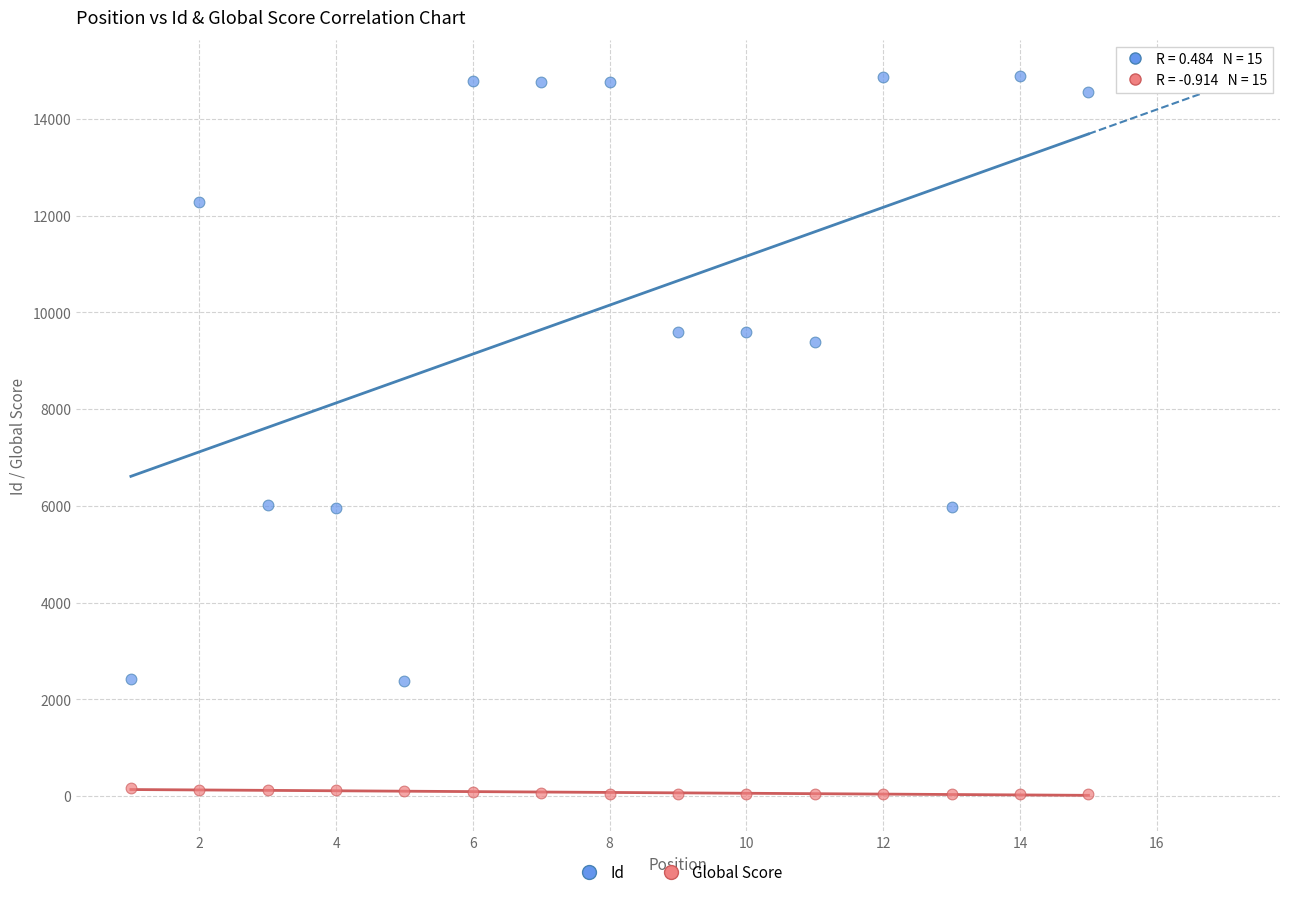

Which series has the largest Y range (max minus min)?

Id